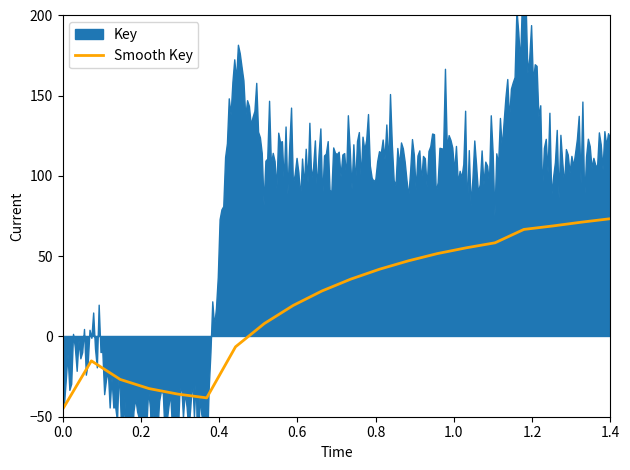

True or false: Smooth Key has a value of -45.5 at 0.0.

True